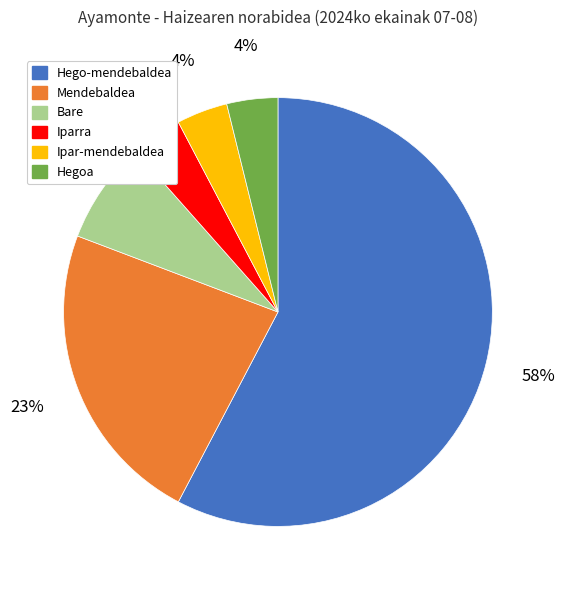

Does Hego-mendebaldea account for over 50% of the chart?

Yes